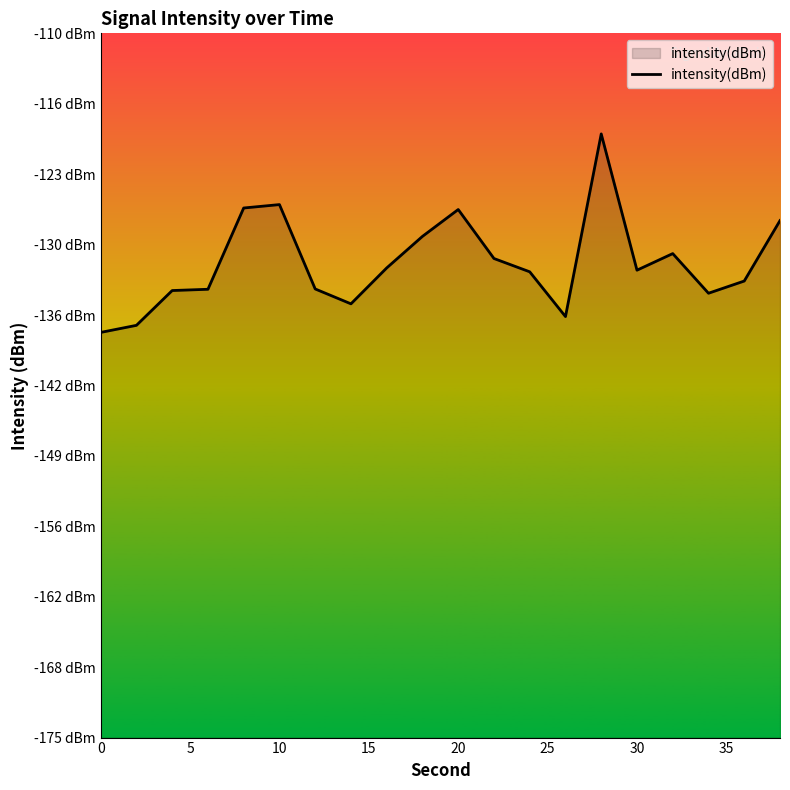

How many interior local peaks (higher than both neighbors) does the data have?

4